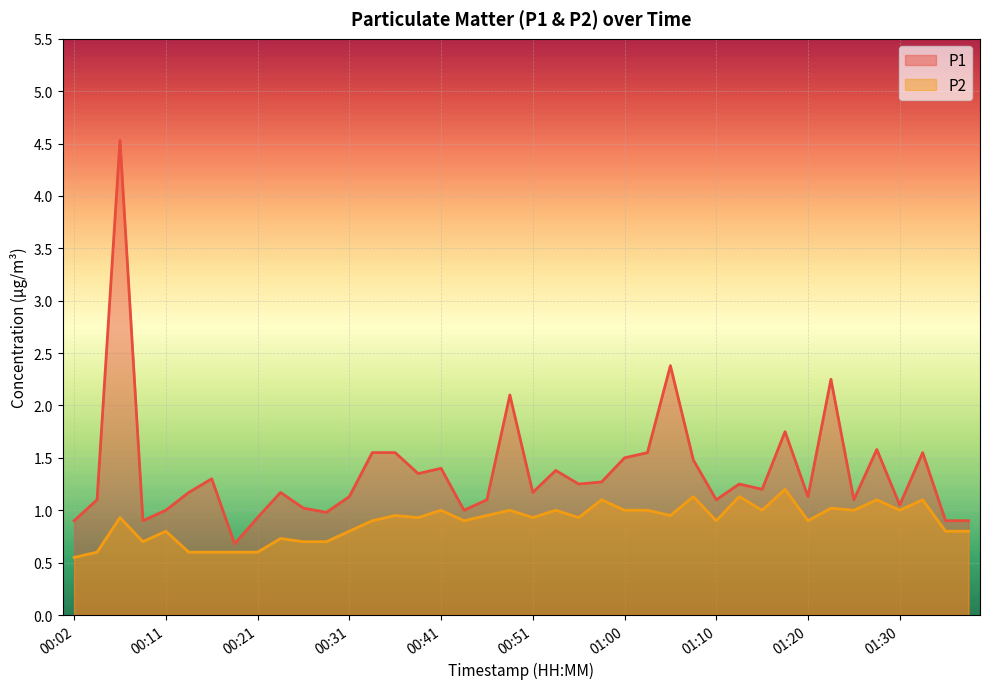

Rank the series at 01:00 from lowest to highest value.

P2, P1